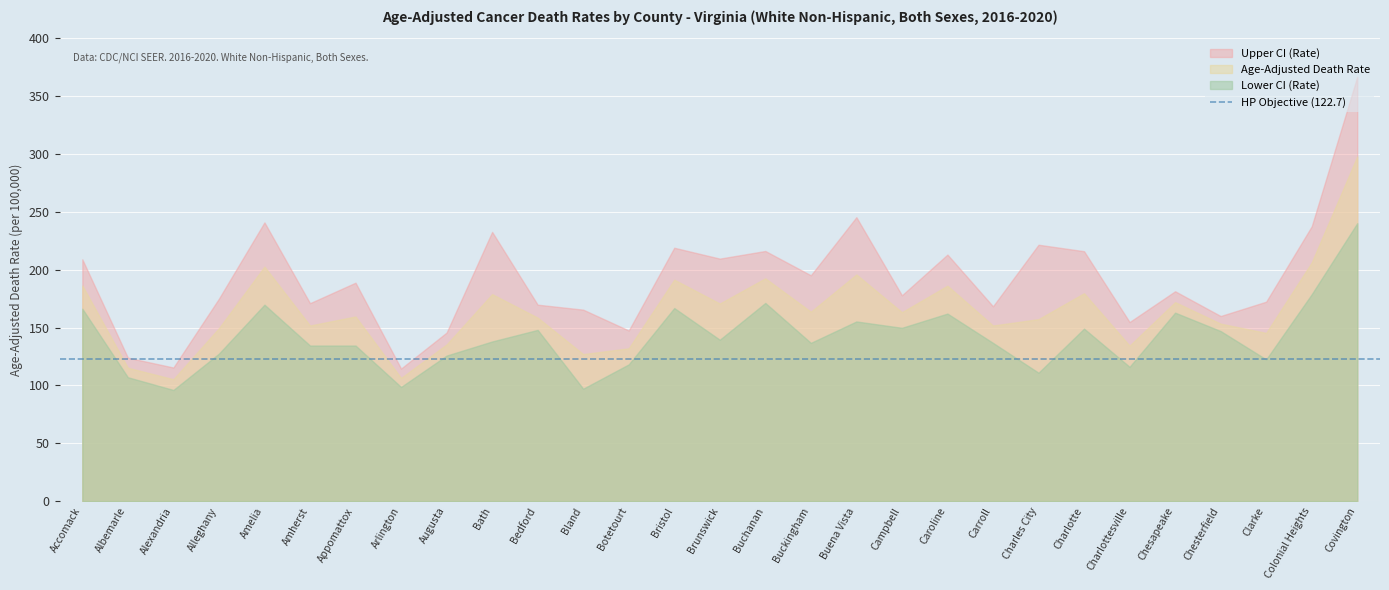

At which category does Upper CI (Rate) reach its first local peak?

Amelia